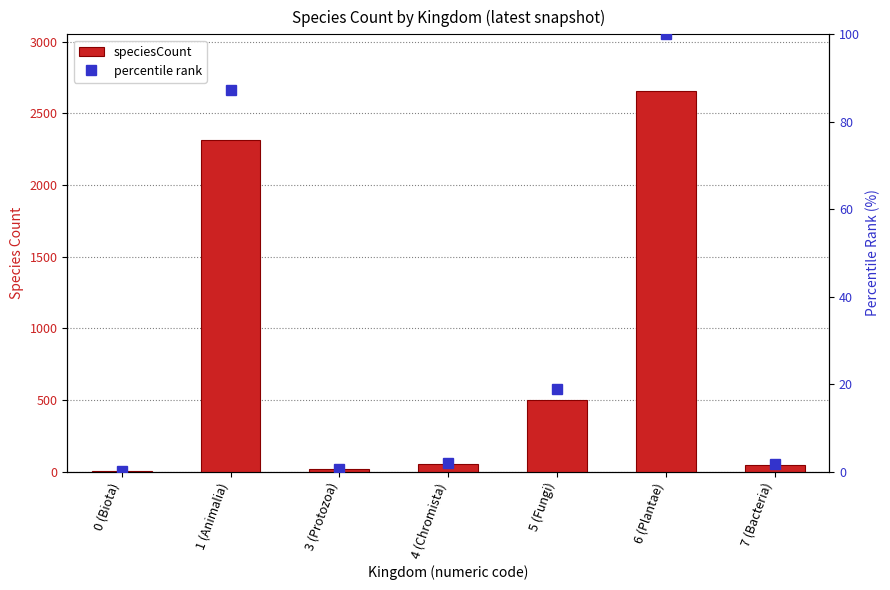

Reading right to left, extract all data points from this chart.

speciesCount: 43.0	2654.0	500.0	53.0	18.0	2316.0	1.0
percentile rank: 1.6	100.0	18.8	2.0	0.7	87.3	0.0